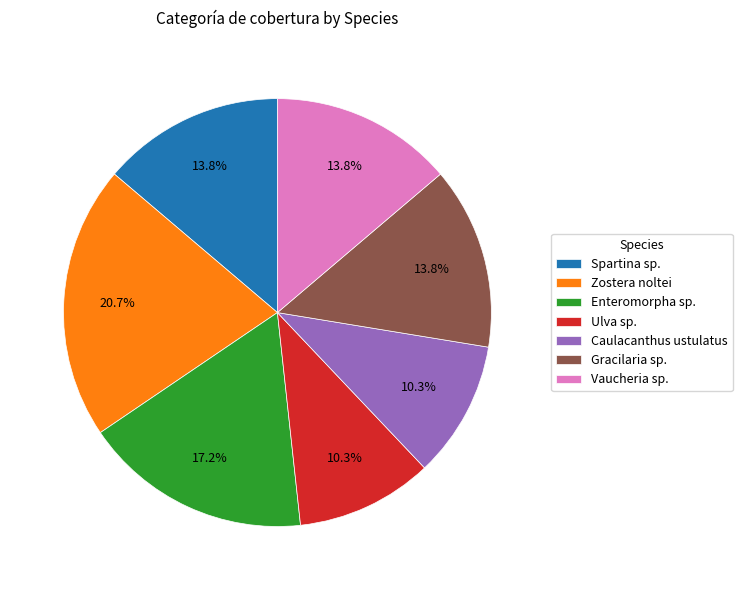

What portion of the pie excludes Caulacanthus ustulatus?

89.7%